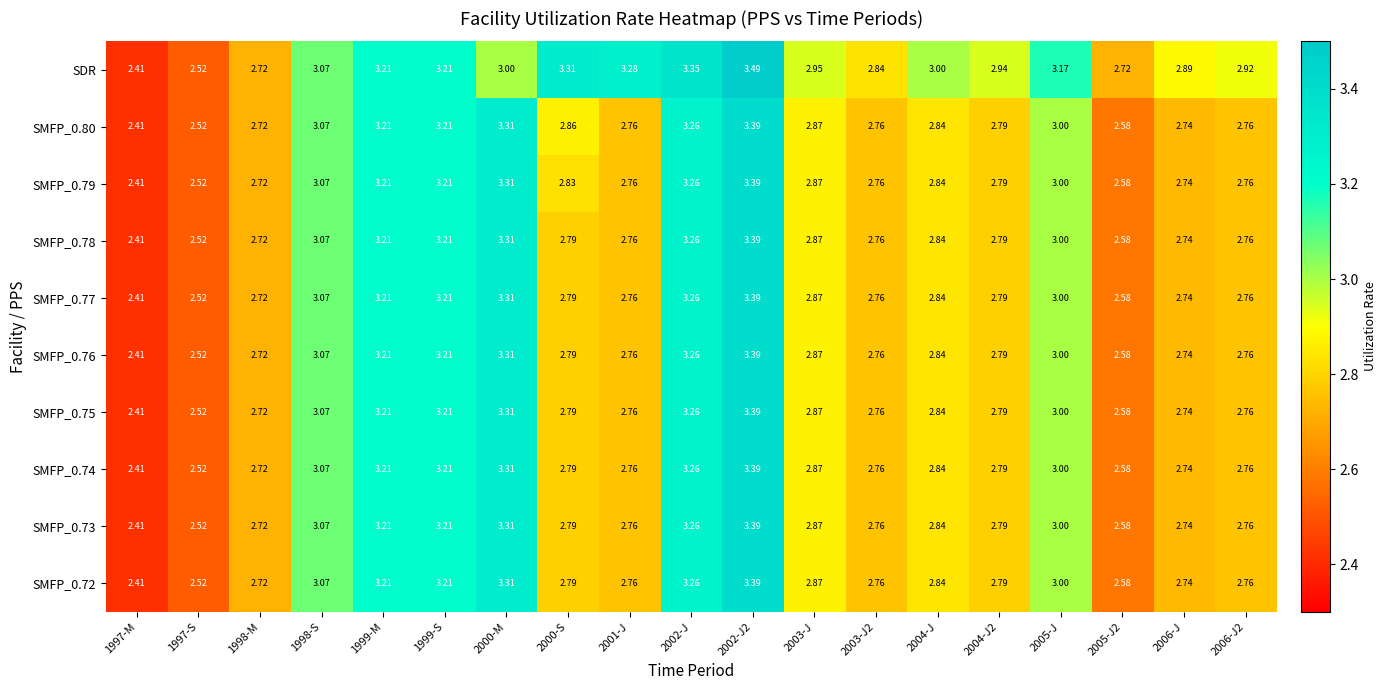

Which series has the largest total across all categories?

SDR